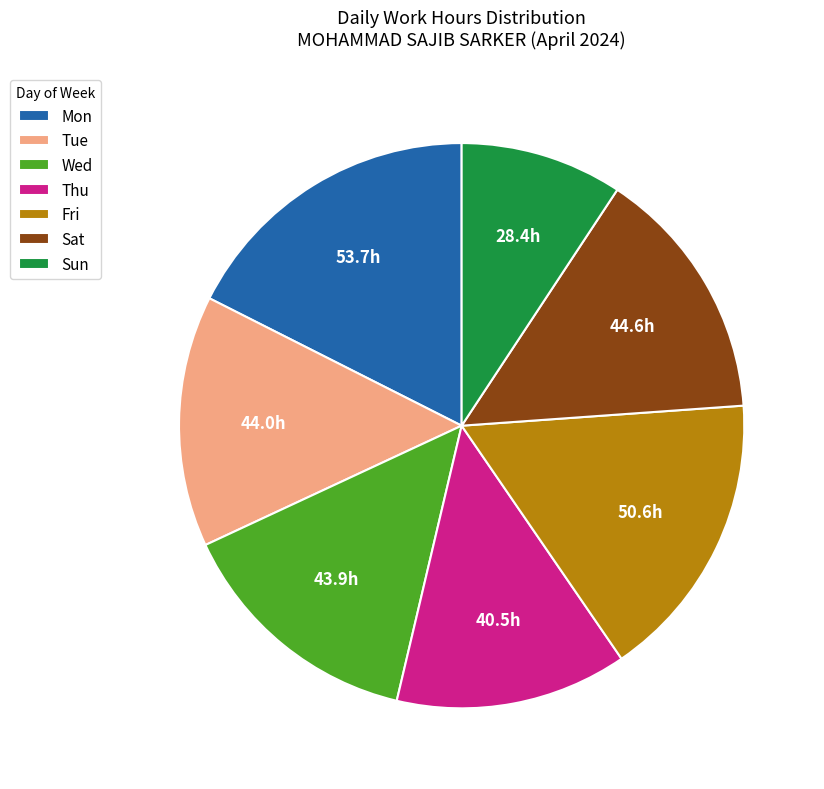

Is it true that Mon is 18% of the pie?

True